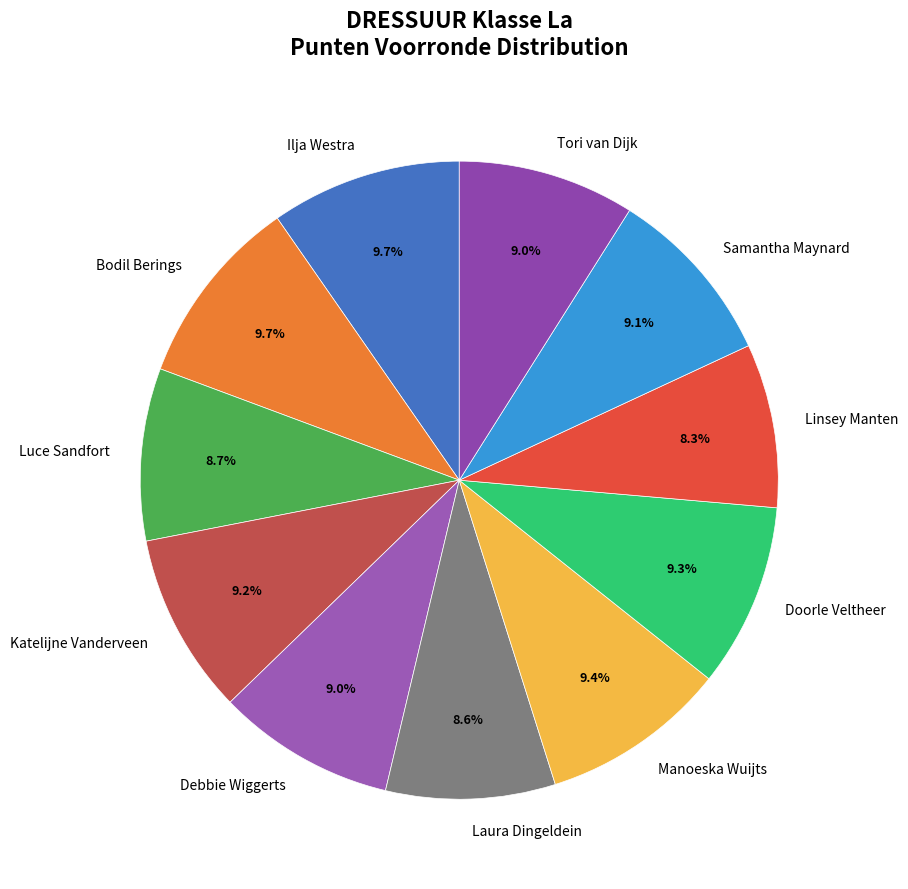

Approximately how many times larger is the value at Ilja Westra compared to Luce Sandfort?

1.1